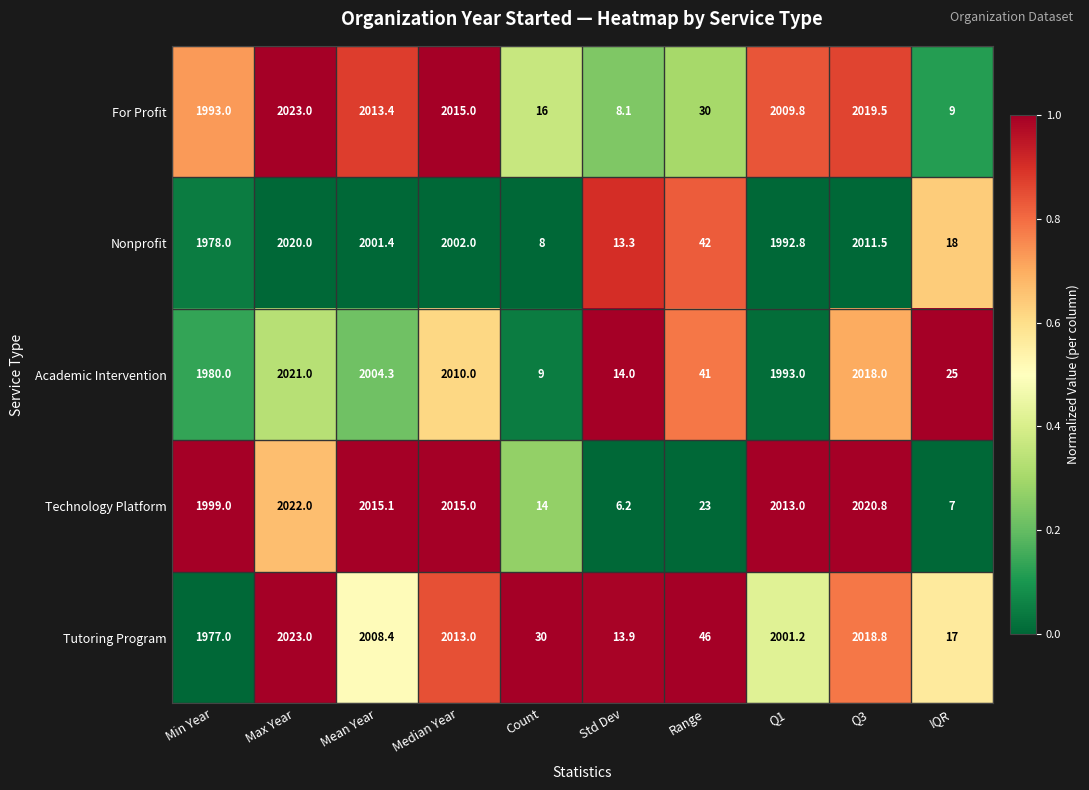

What is the sum of the Tutoring Program values at Range and Count?

76.0